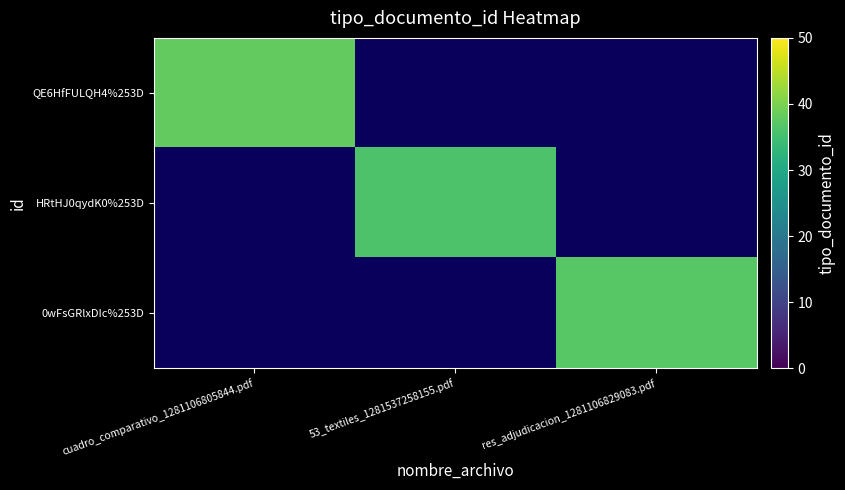

What is the minimum value shown in the chart?

36.0